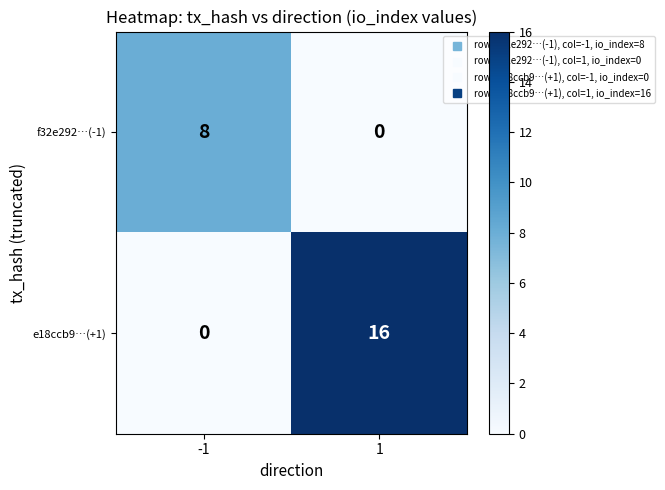

What is the difference between the f32e292…(-1) values at 1 and -1?

8